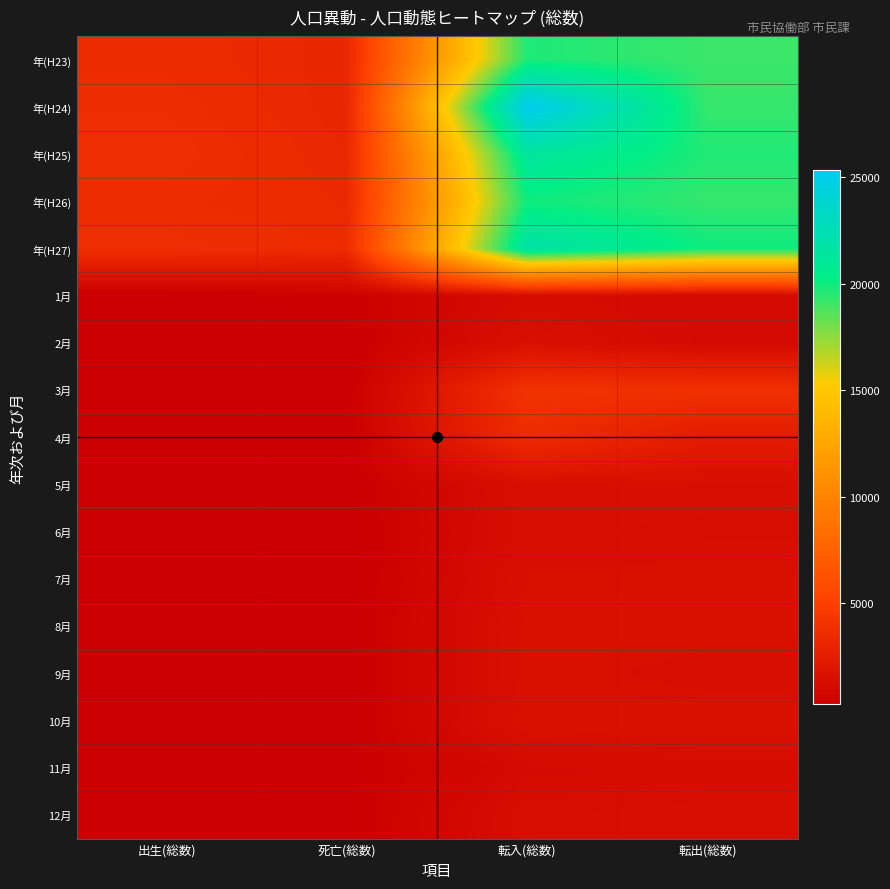

Rank the series by their maximum value, from lowest to highest.

1月, 11月, 6月, 5月, 12月, 2月, 7月, 9月, 8月, 10月, 4月, 3月, 年(H23), 年(H26), 年(H25), 年(H27), 年(H24)